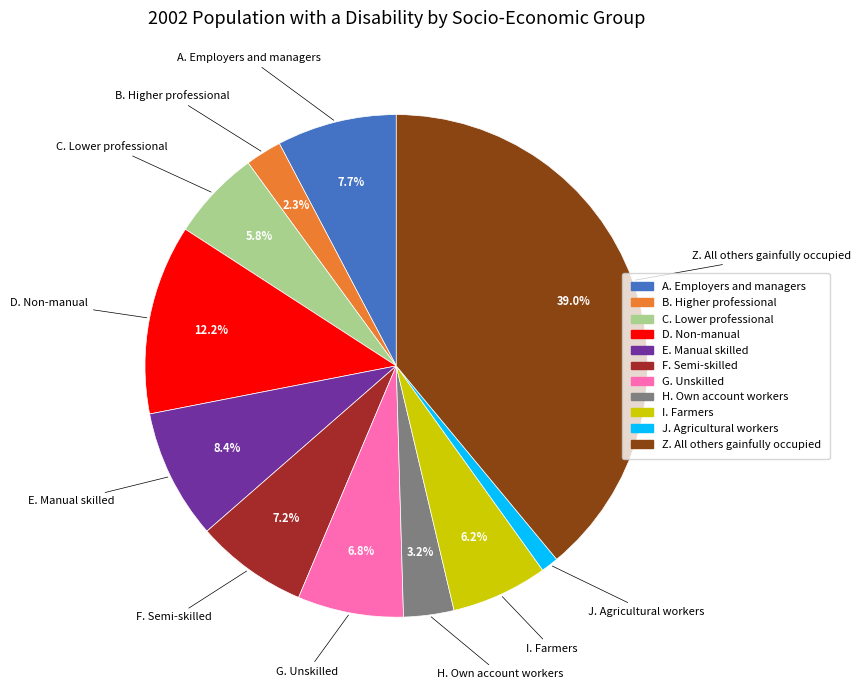

Does any single category account for the majority?

No